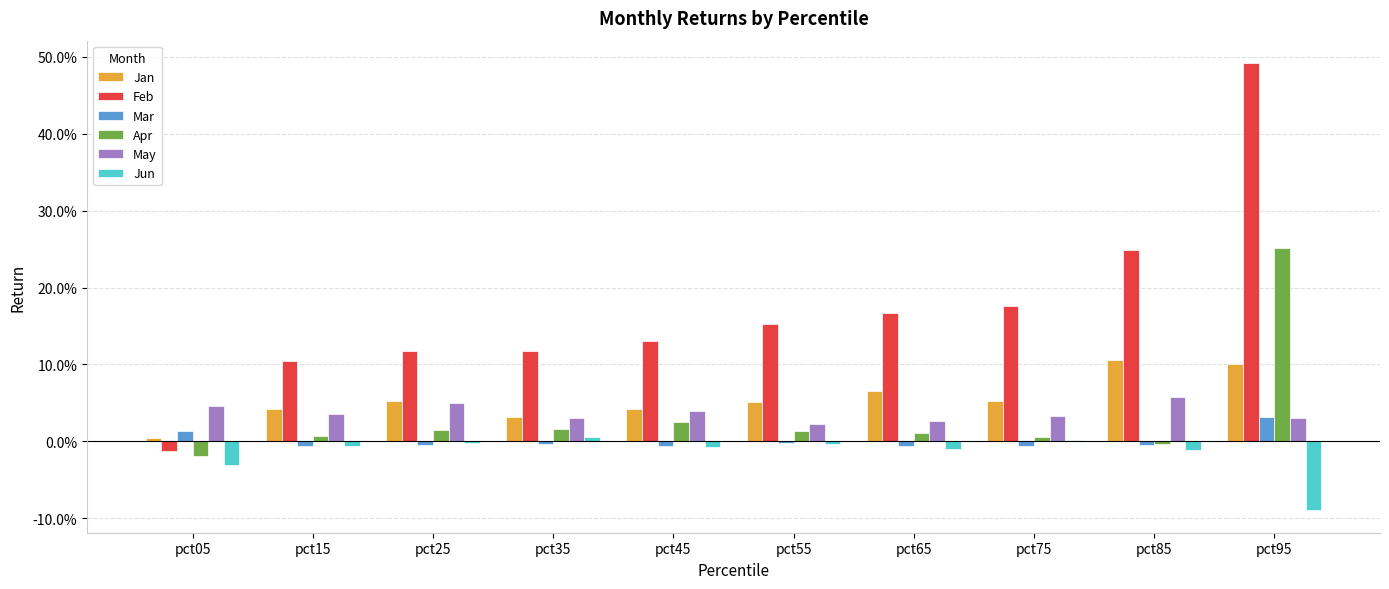

What is the maximum value for May?

0.1